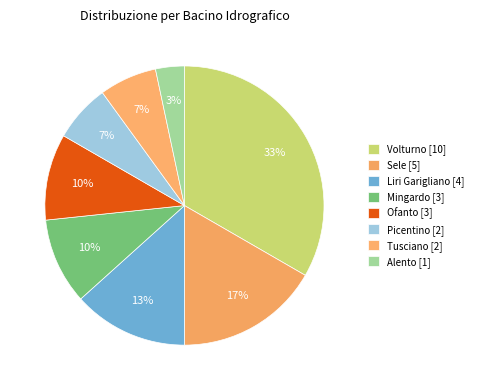

How many segments does this pie chart have?

8